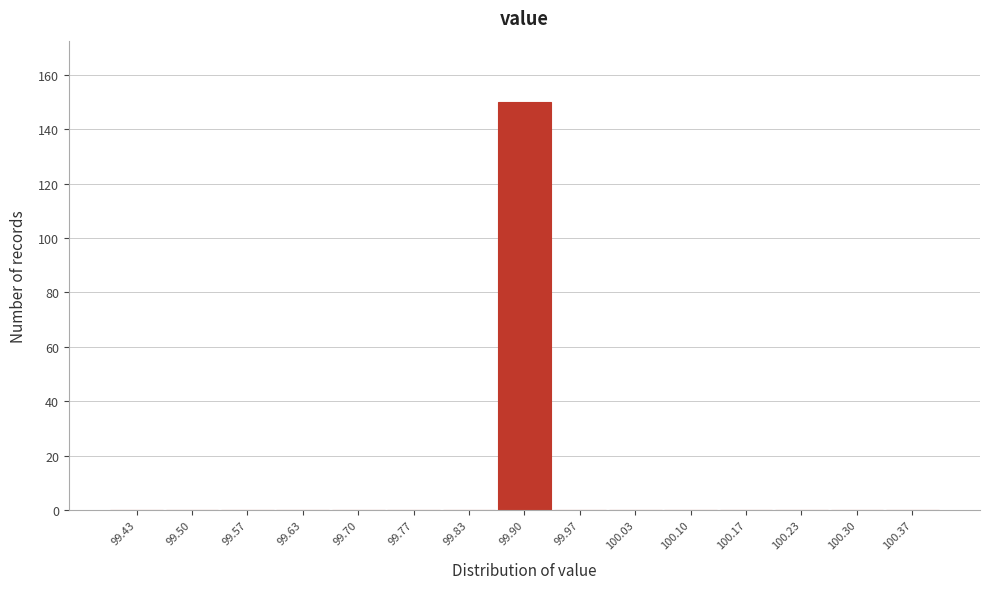

Reading left to right, transcribe this chart: for each bar, give the range it covers on the x-axis and its height. Neither the bar edges nor the heights are printed on the chart, so give them approximately, as read against the axes.

99.40 to 99.47: 0
99.47 to 99.53: 0
99.53 to 99.60: 0
99.60 to 99.67: 0
99.67 to 99.73: 0
99.73 to 99.80: 0
99.80 to 99.87: 0
99.87 to 99.93: 150
99.93 to 100.00: 0
100.00 to 100.07: 0
100.07 to 100.13: 0
100.13 to 100.20: 0
100.20 to 100.27: 0
100.27 to 100.33: 0
100.33 to 100.40: 0